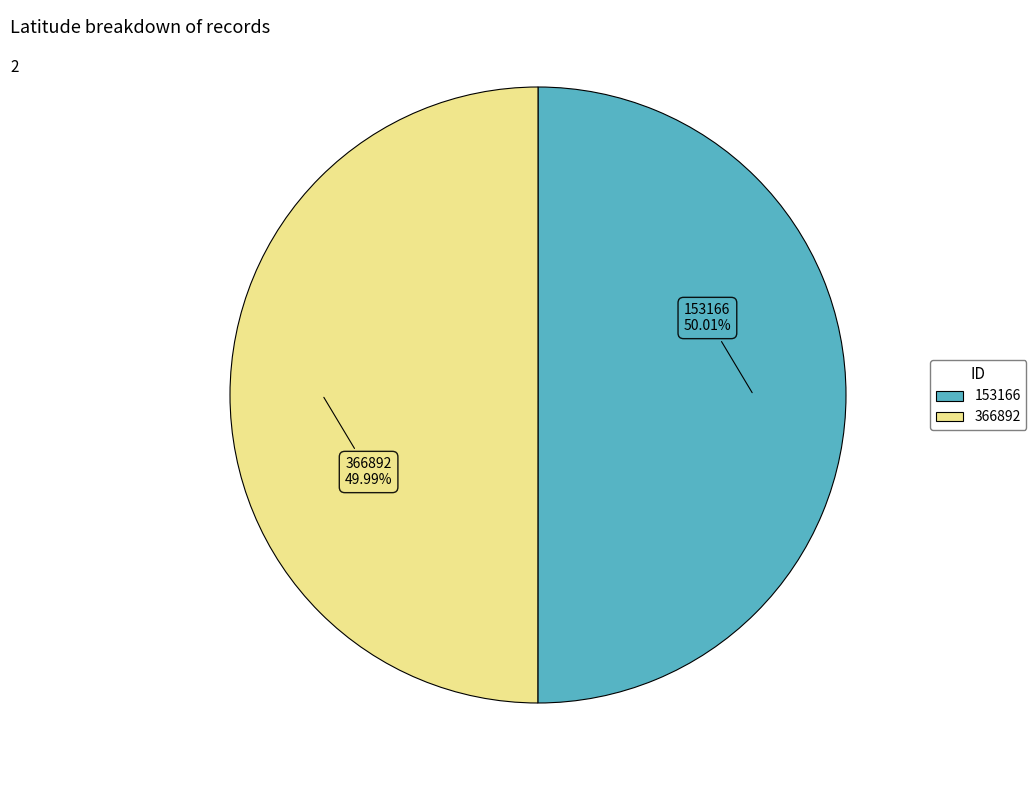

Is there a majority slice in this chart?

Yes